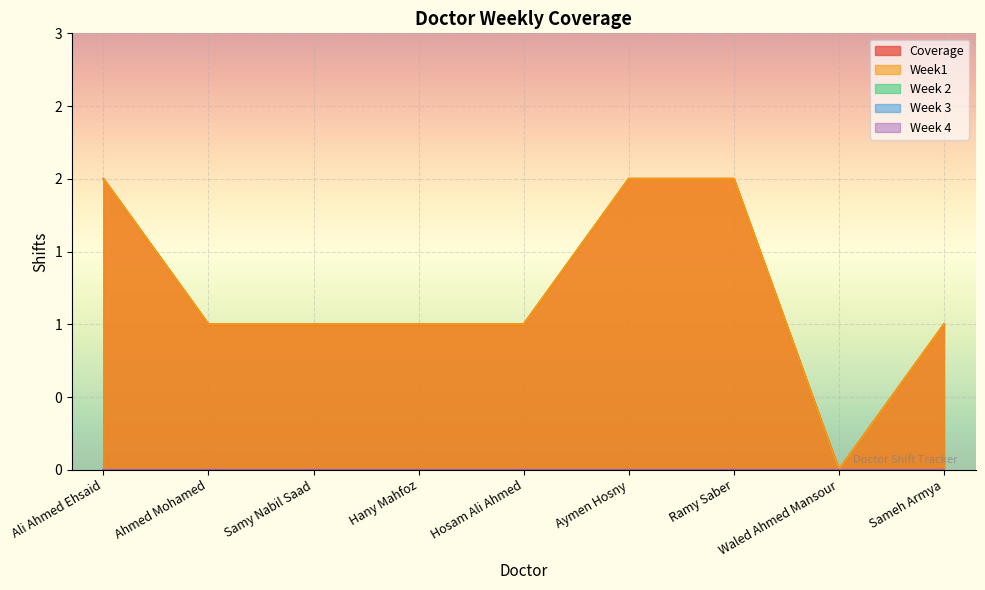

What are all the series names shown in the legend?

Week1, Week 2, Week 3, Week 4, Coverage